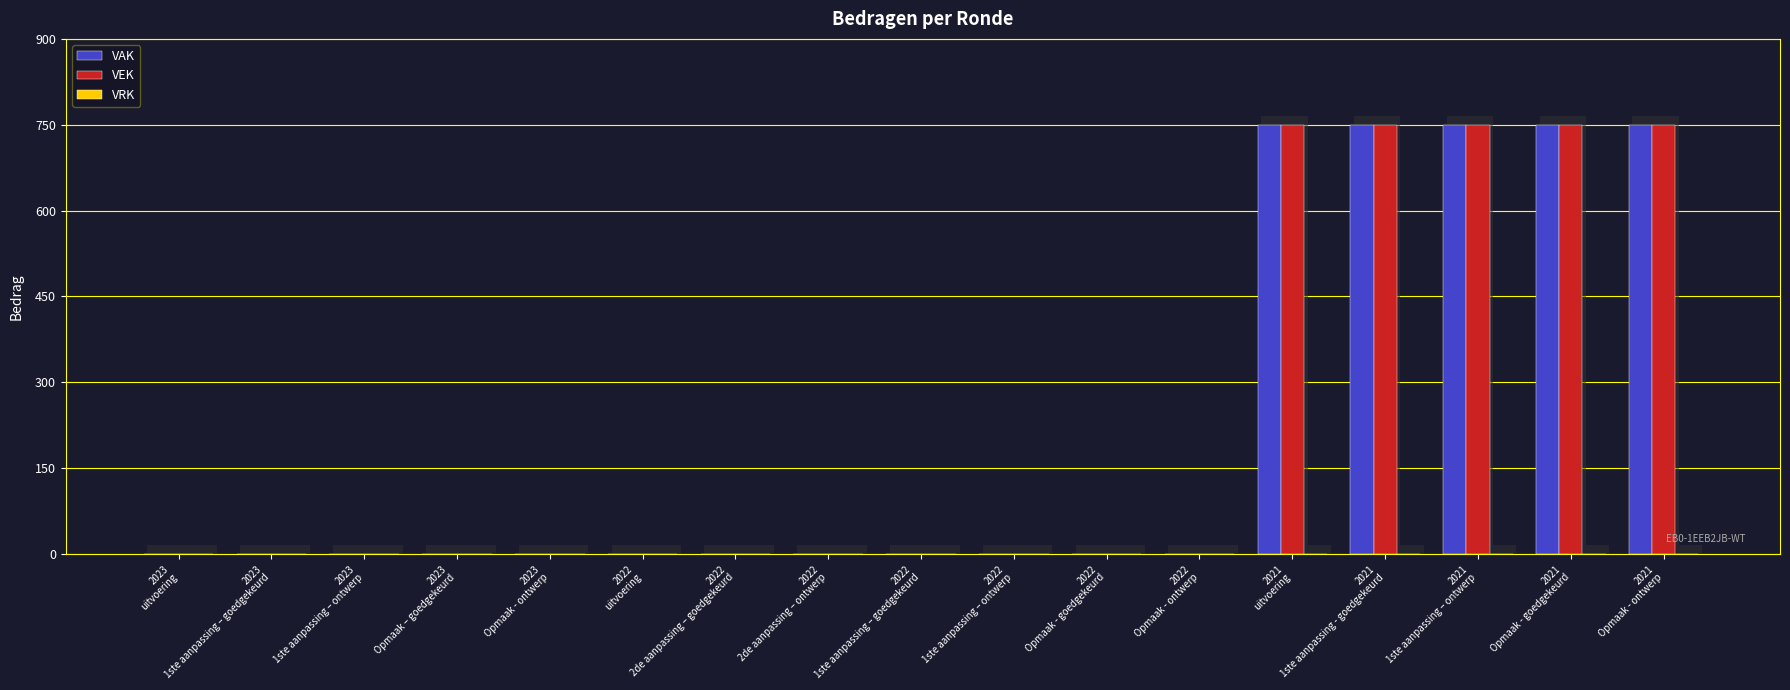

What is the sum of all VAK values?

3750